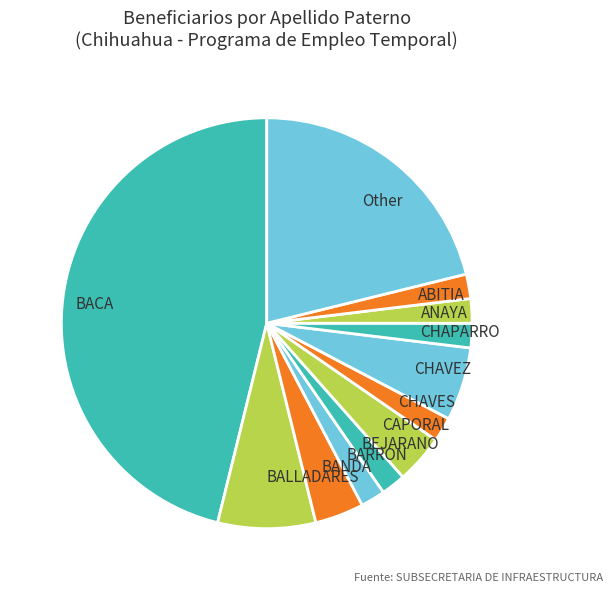

What is the ratio of the value at ANAYA to the value at CHAPARRO?

1.0